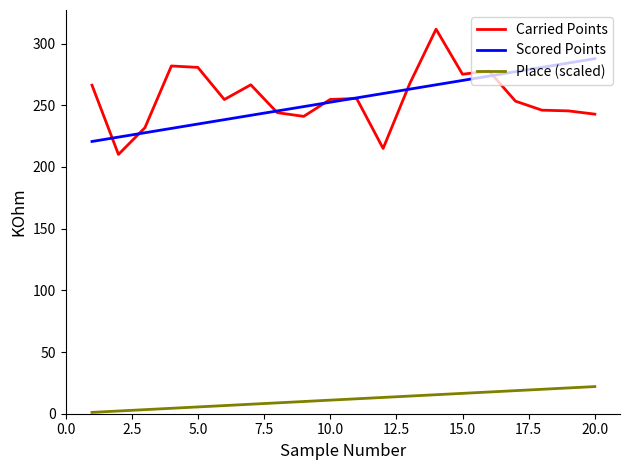

True or false: Place (scaled) and Scored Points cross at least once.

False